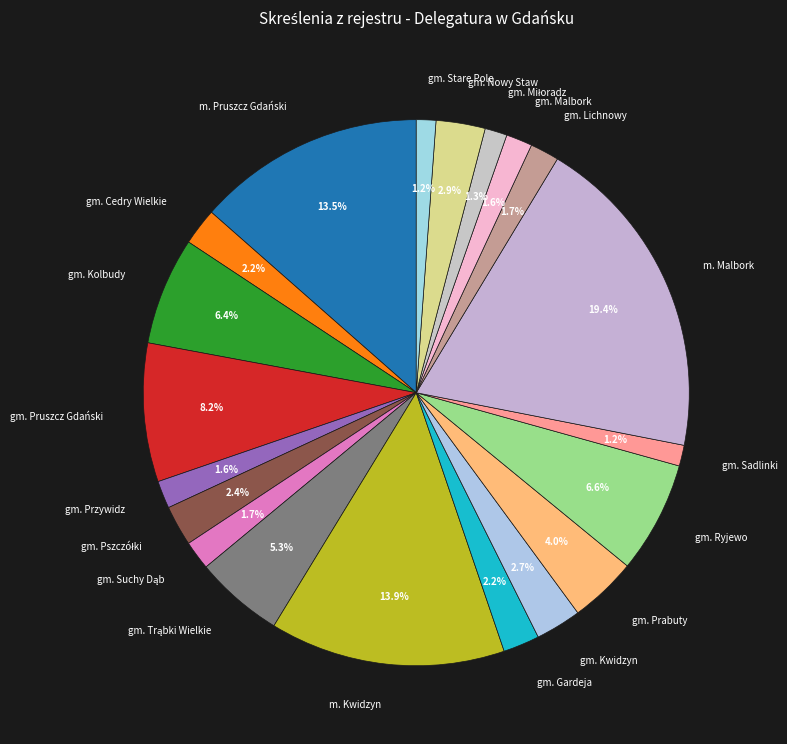

Which slice is the largest?

m. Malbork